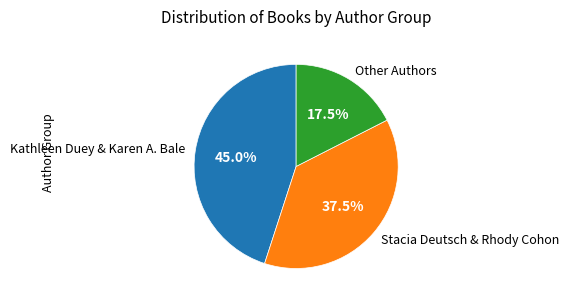

Between Stacia Deutsch & Rhody Cohon and Kathleen Duey & Karen A. Bale, which is larger?

Kathleen Duey & Karen A. Bale